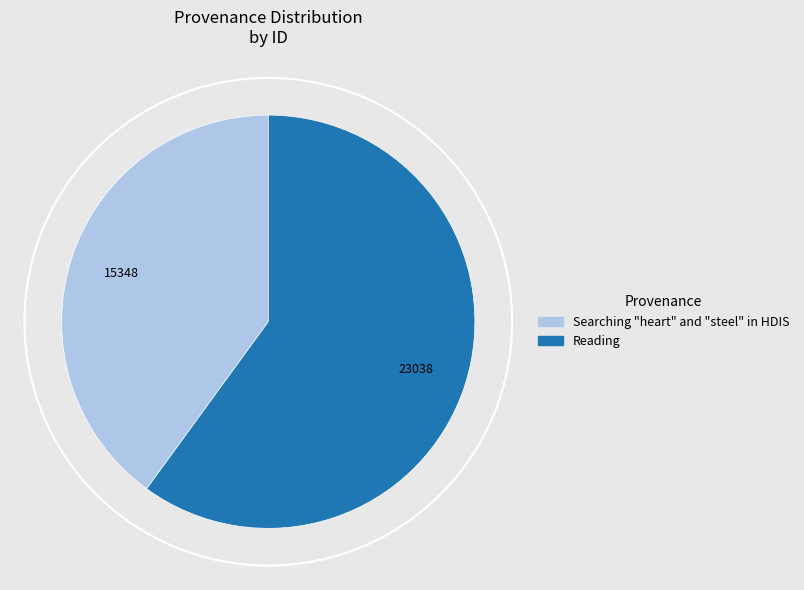

What is the majority slice?

Reading